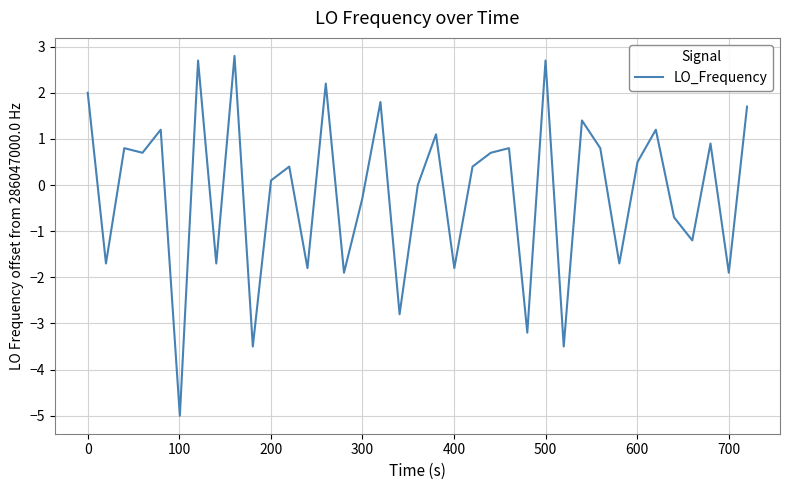

What is the difference between the maximum and minimum values?

7.8